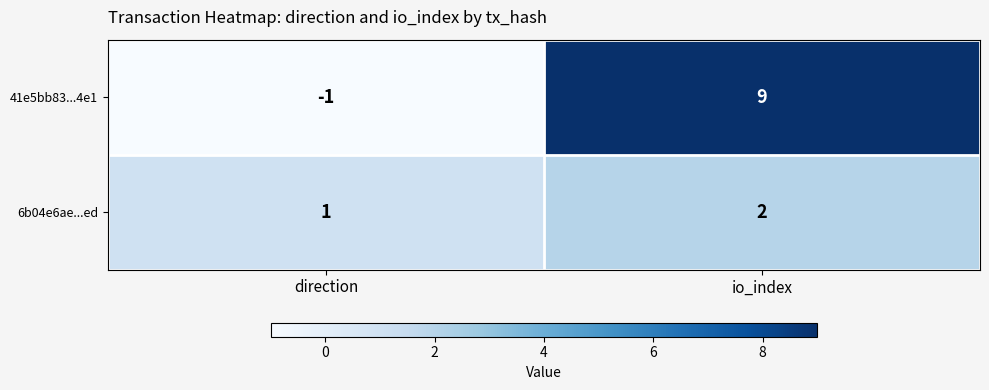

Reading left to right, extract all data points from this chart.

41e5bb83...4e1: -1	9
6b04e6ae...ed: 1	2